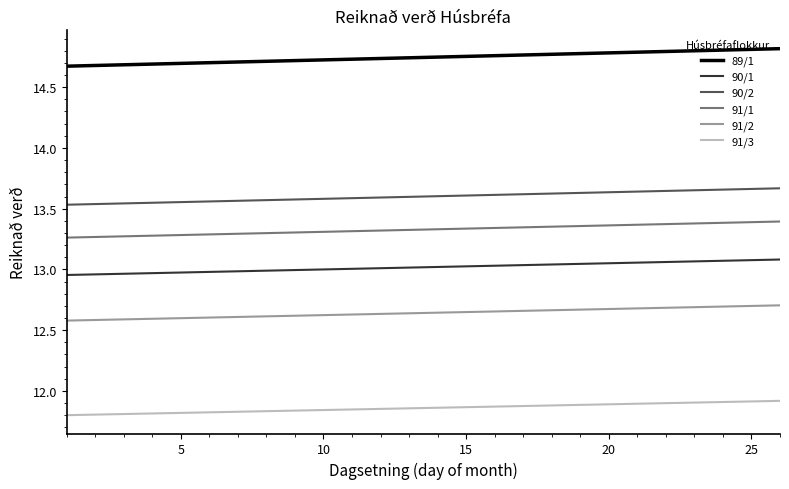

Which series has the largest total across all categories?

89/1